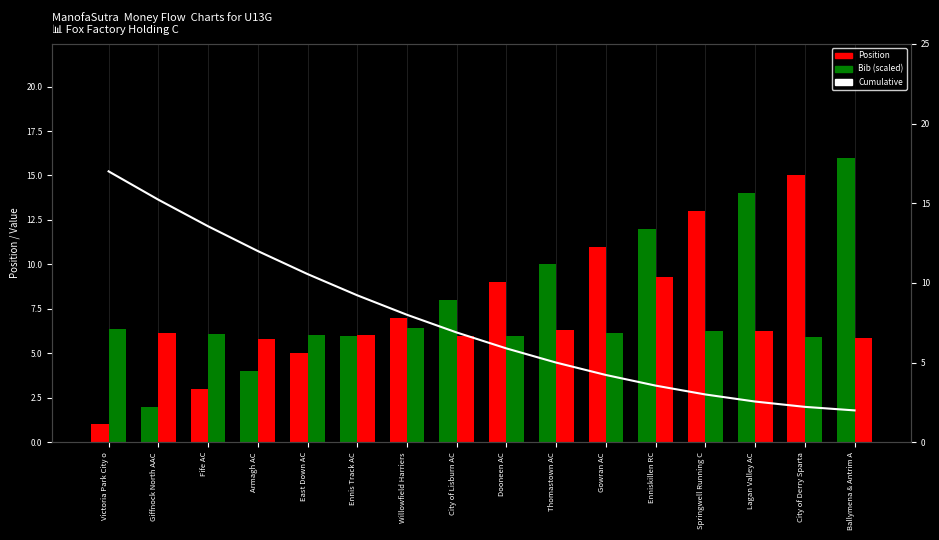

Rank the series by their average value, from highest to lowest.

Position, Cumulative, Bib (scaled)